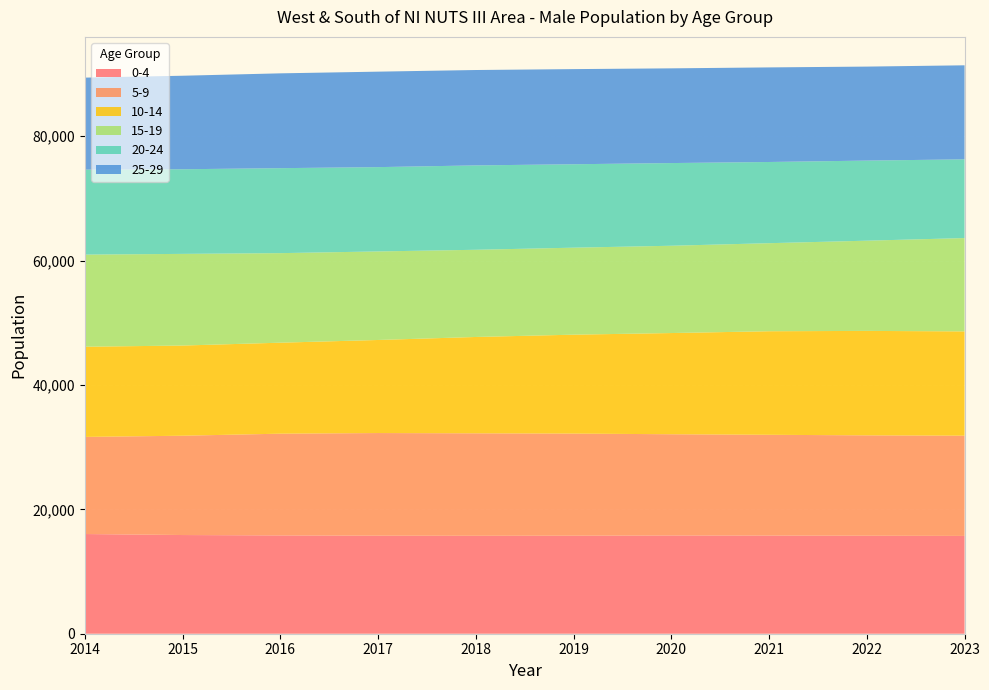

Reading left to right, list all the values displayed in this chart.

0-4: 16031	15869	15807	15767	15749	15763	15800	15787	15759	15726
5-9: 15615	15968	16359	16501	16475	16418	16274	16200	16137	16120
10-14: 14500	14499	14630	14963	15491	15903	16272	16649	16794	16766
15-19: 14812	14739	14399	14238	14020	13989	14037	14159	14508	15007
20-24: 13661	13608	13664	13557	13567	13414	13296	13056	12878	12657
25-29: 14797	15037	15245	15350	15337	15297	15228	15208	15113	15120